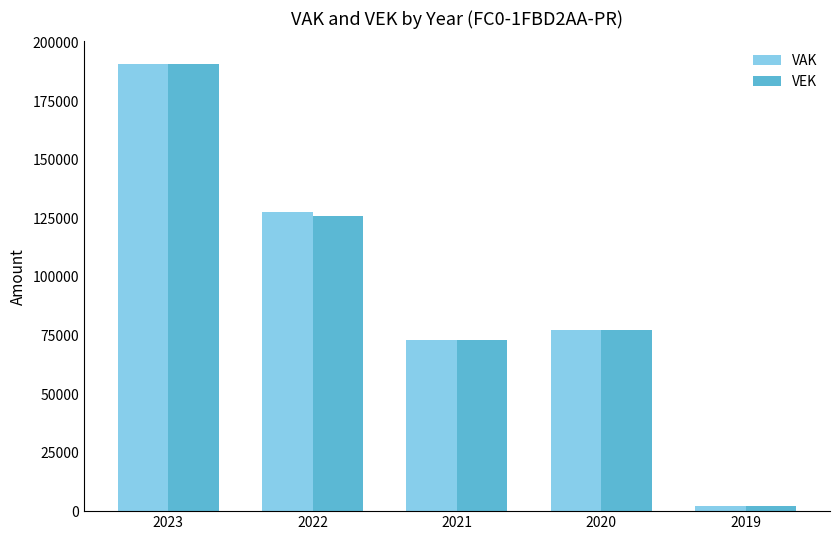

What are all the series names shown in the legend?

VAK, VEK